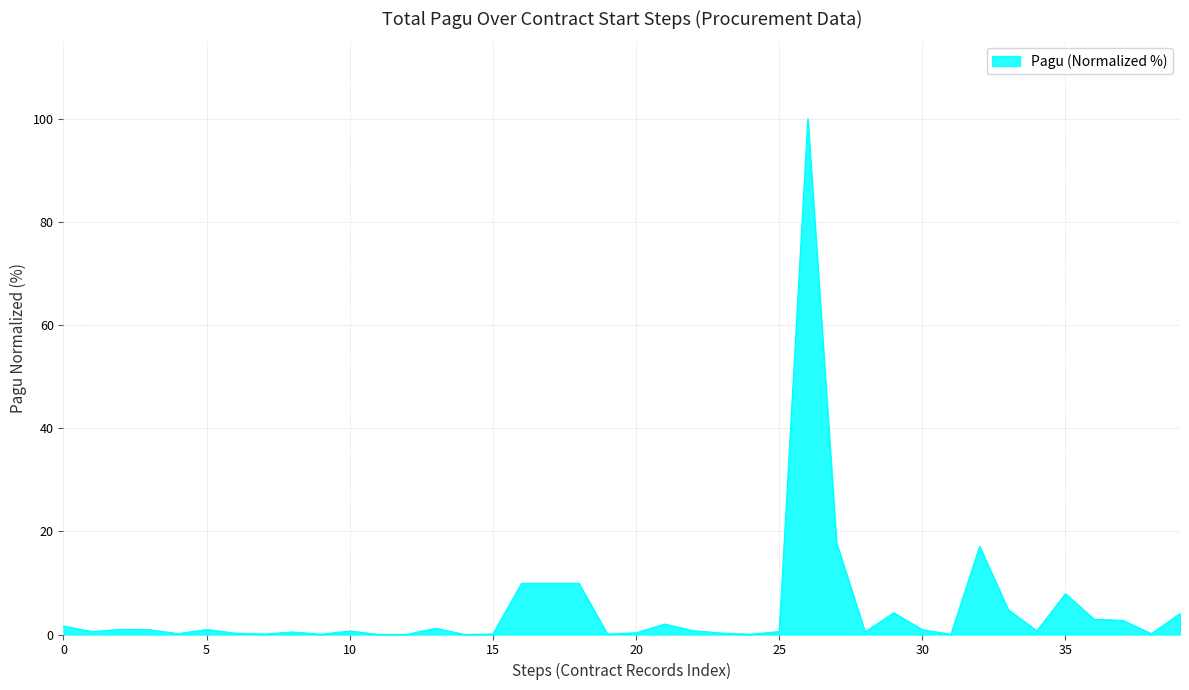

Does the chart have visible grid lines?

Yes